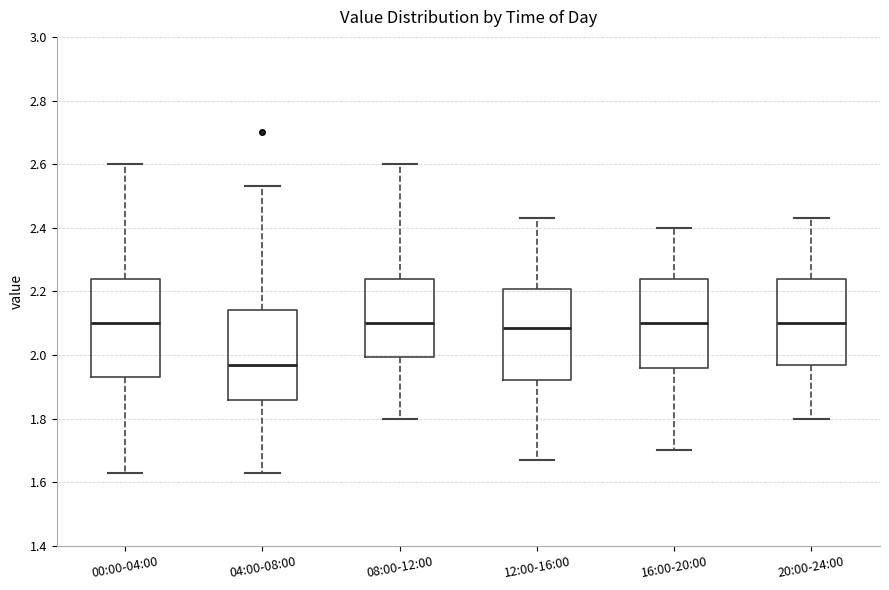

Where does the upper whisker of the box for 00:00-04:00 end on the y-axis? The values are not printed on the chart, so give them approximately, as read against the axis.

2.60